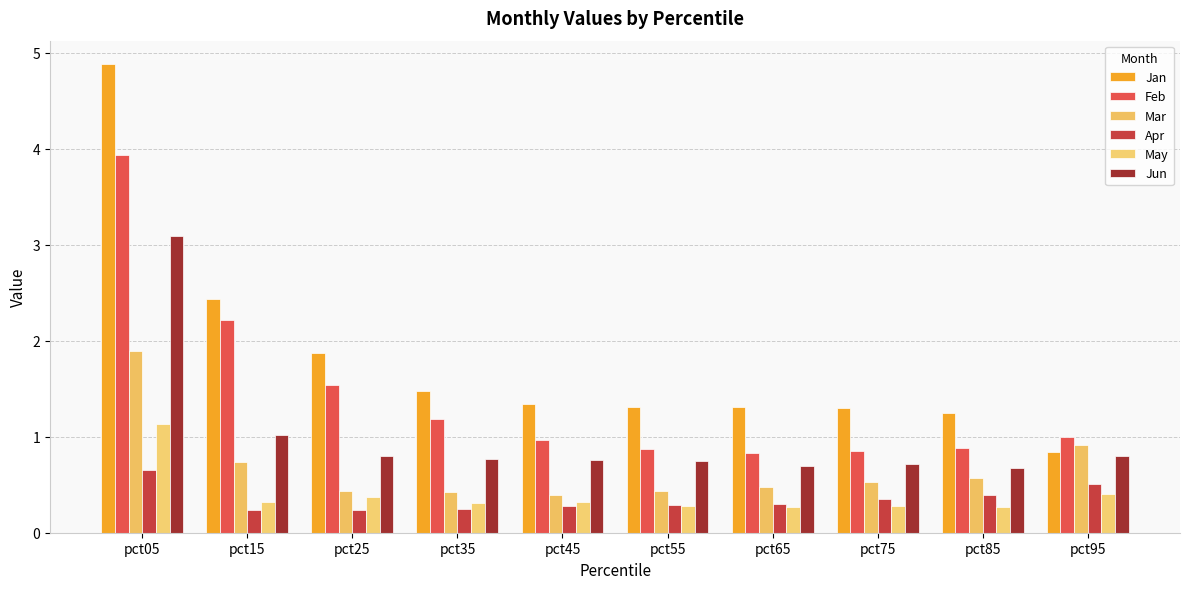

The Feb series shows 1.2 at pct15. True or false?

False